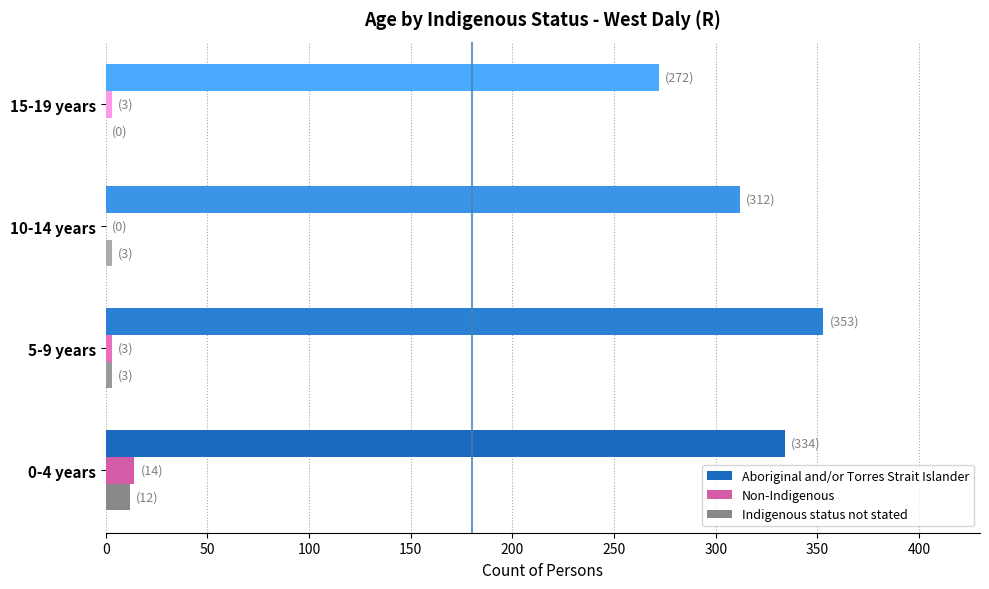

The value of Non-Indigenous at 10-14 years is 0. True or false?

True